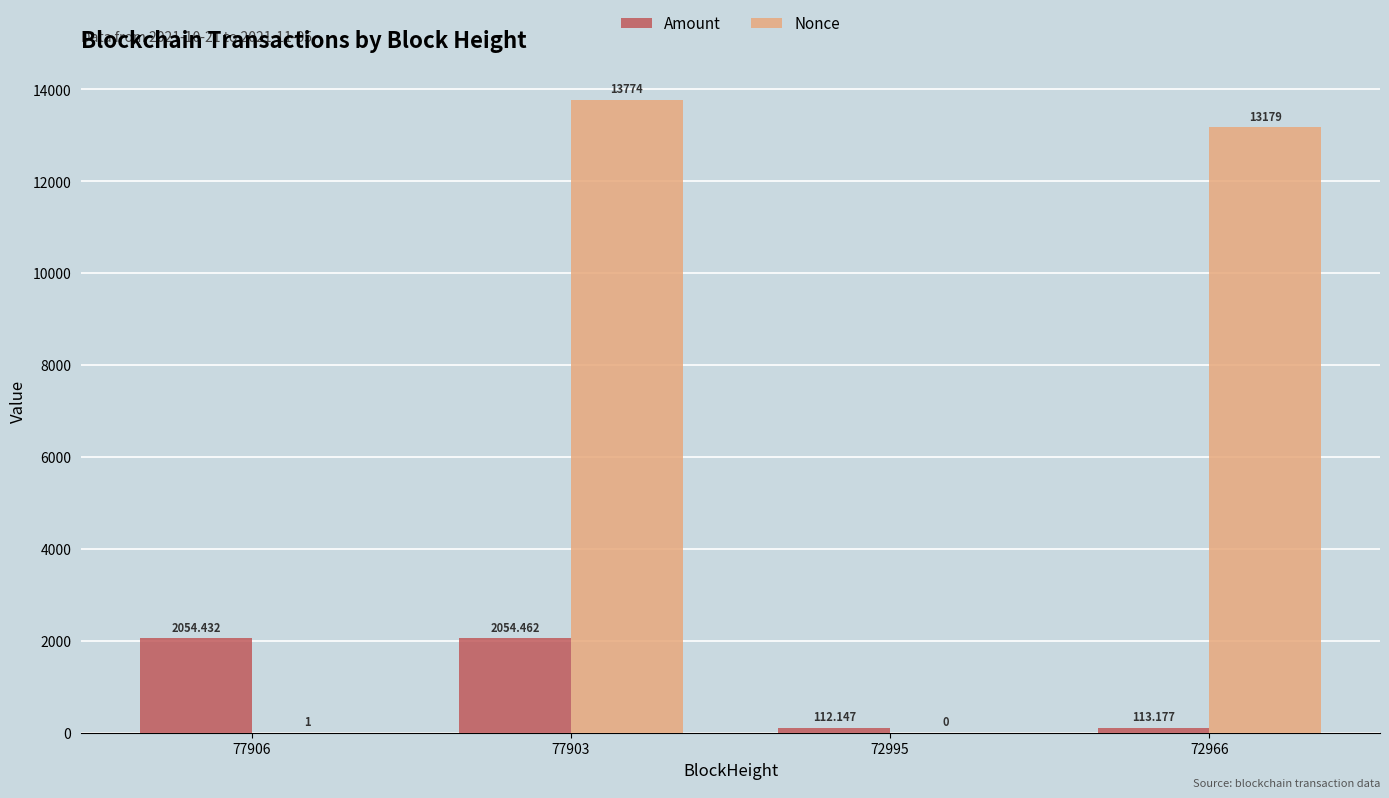

Between 72995 and 72966, which series saw the biggest shift?

Nonce